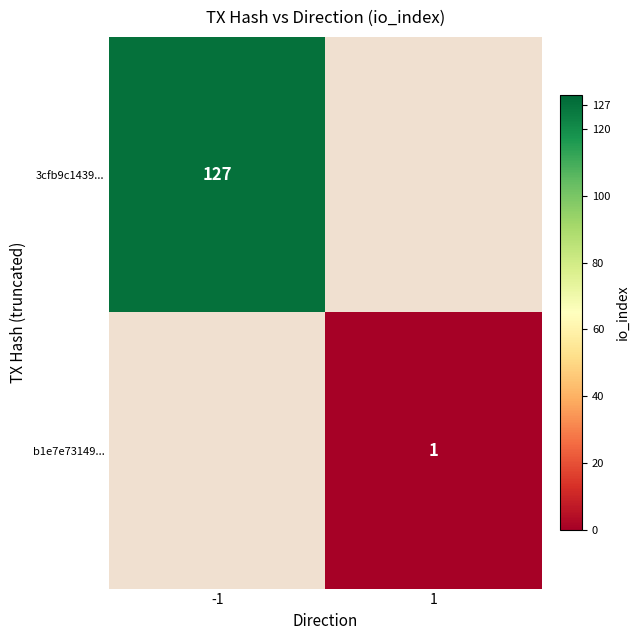

Is the value of b1e7e73149... at 1 greater than the value of 3cfb9c1439... at -1?

No